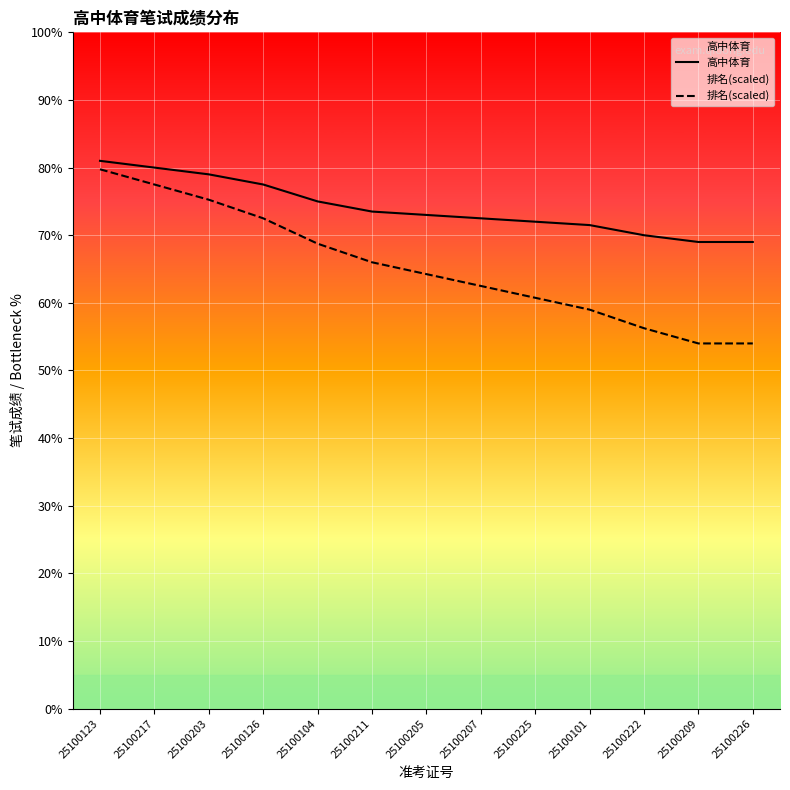

What are all the series names shown in the legend?

高中体育, 排名(scaled)